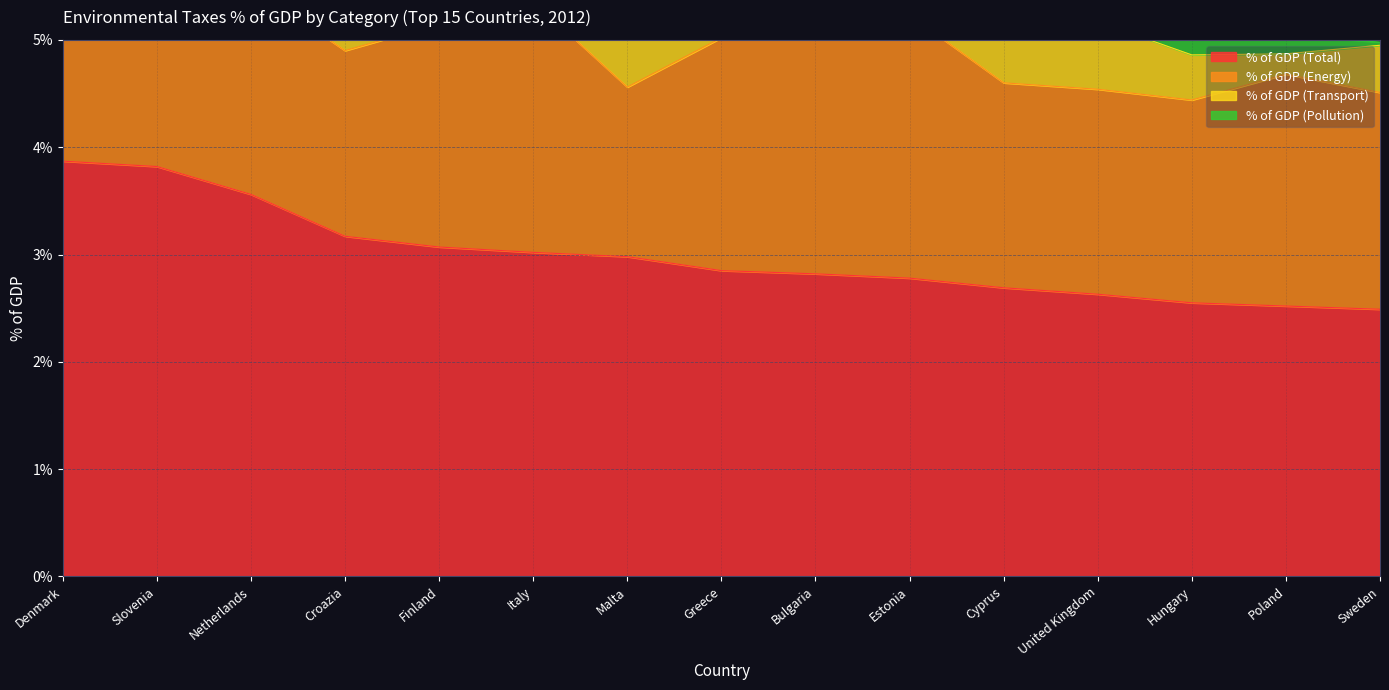

True or false: % of GDP (Transport) and % of GDP (Energy) cross at least once.

False